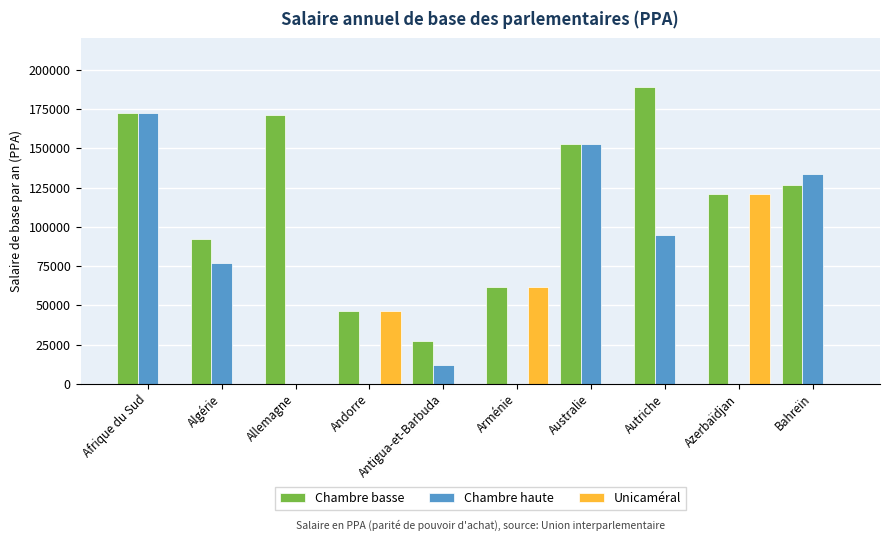

At which label is Chambre basse closest to 108168?

Azerbaïdjan